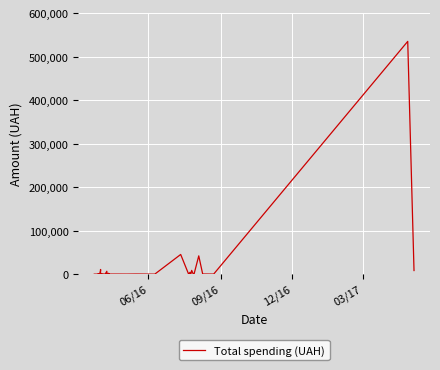

What is the average value?

17131.4